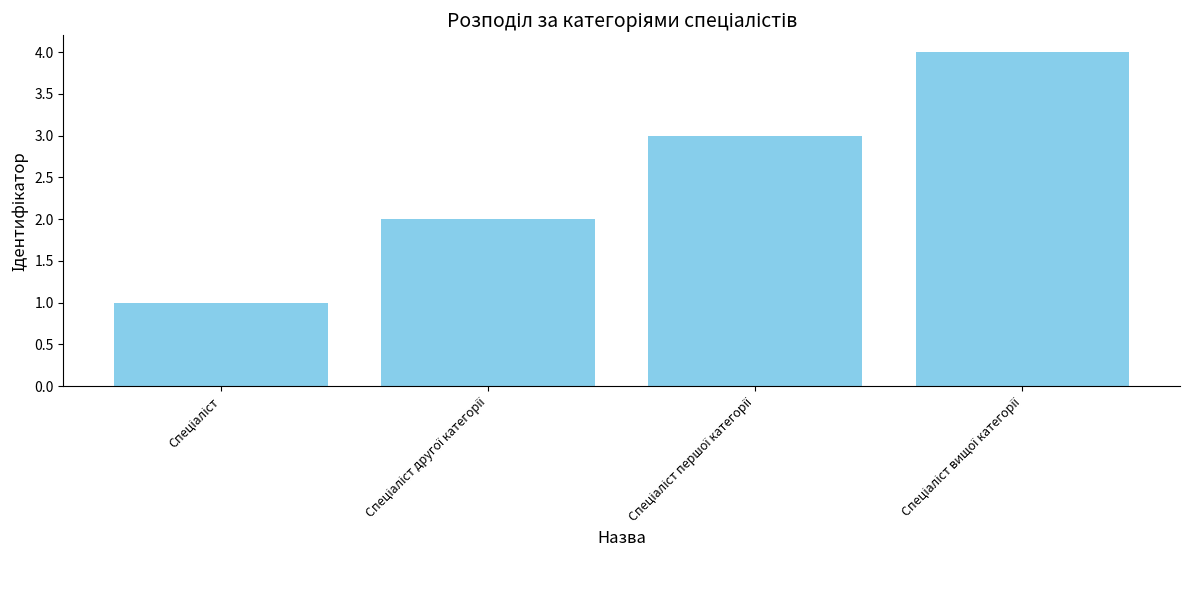

Count the values in the range 2 to 4.

3